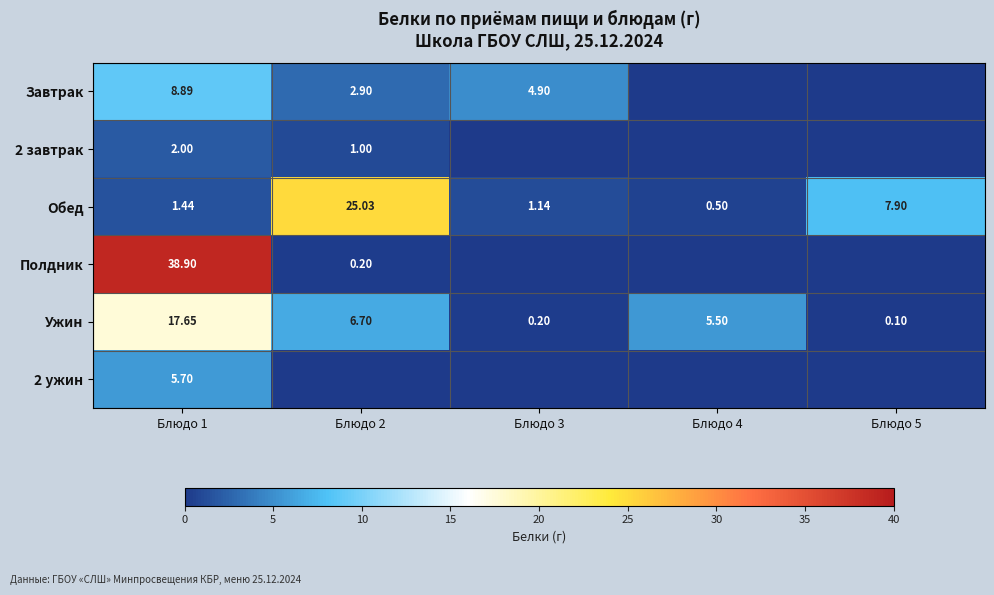

Is the value of Обед at Блюдо 5 greater than the value of Ужин at Блюдо 4?

Yes